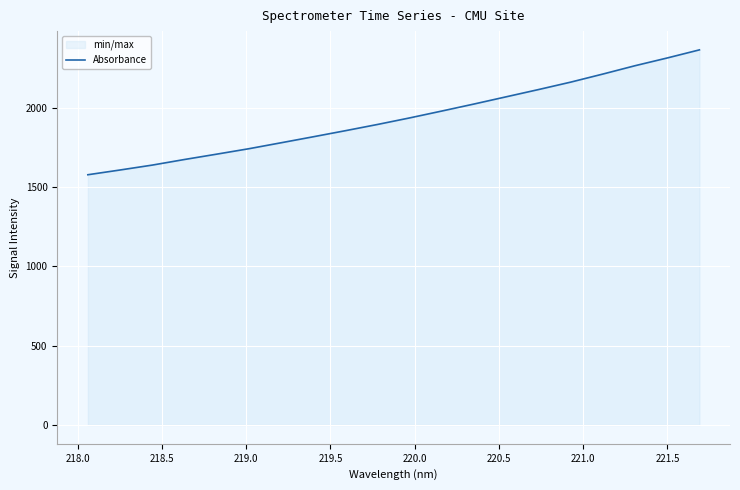

What is the maximum value shown in the chart?

2363.3